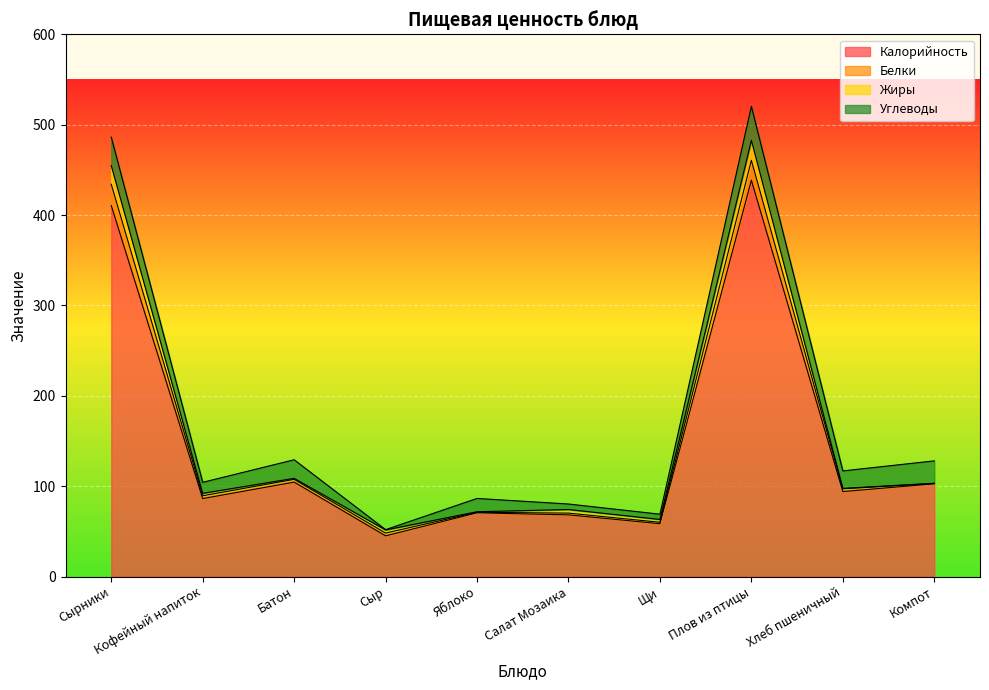

Which category has the lowest value in the Белки series?

Сыр